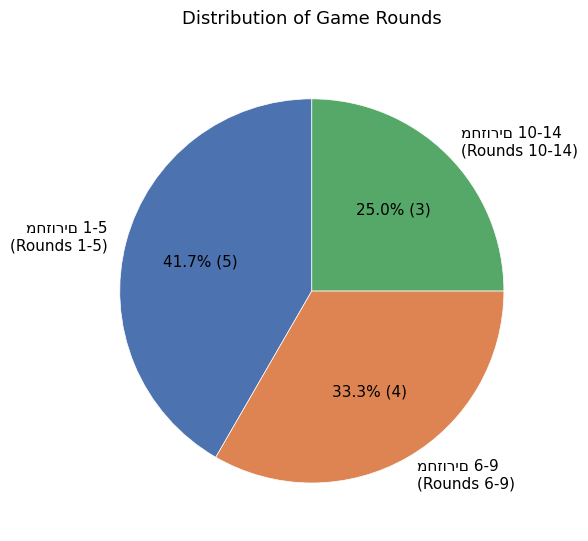

Does any single category account for the majority?

No